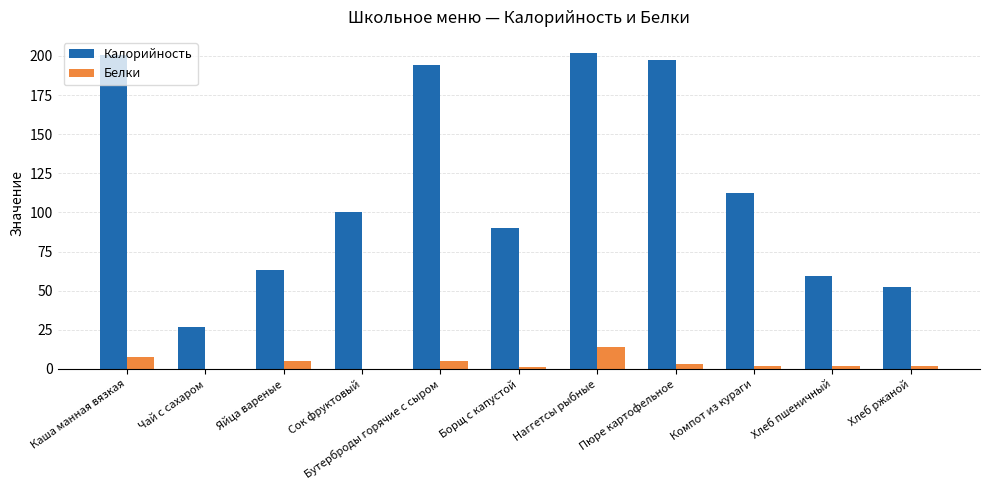

How many series are shown in this chart?

2